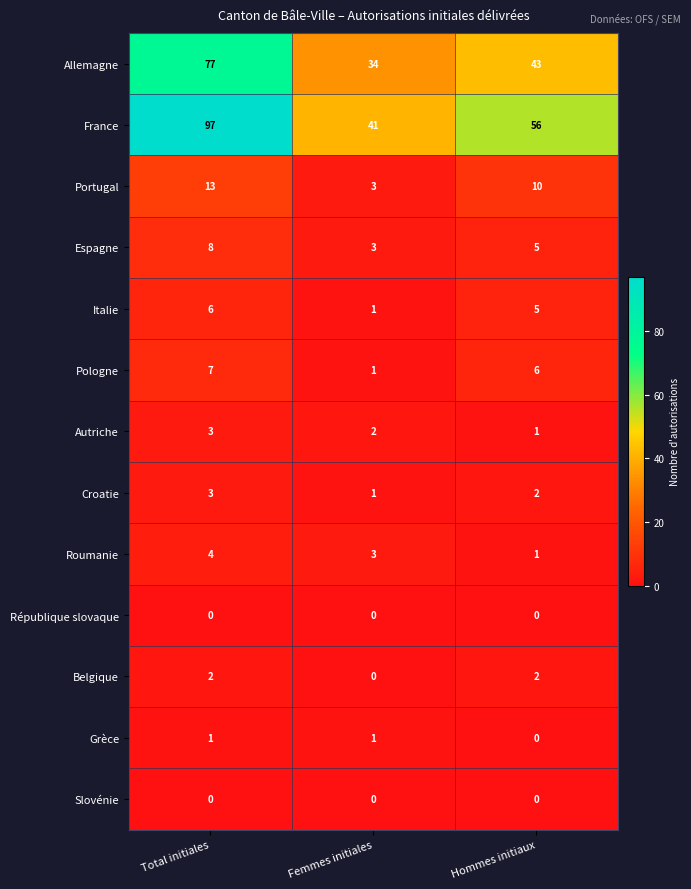

At which category is the sum across all series the highest?

Total initiales